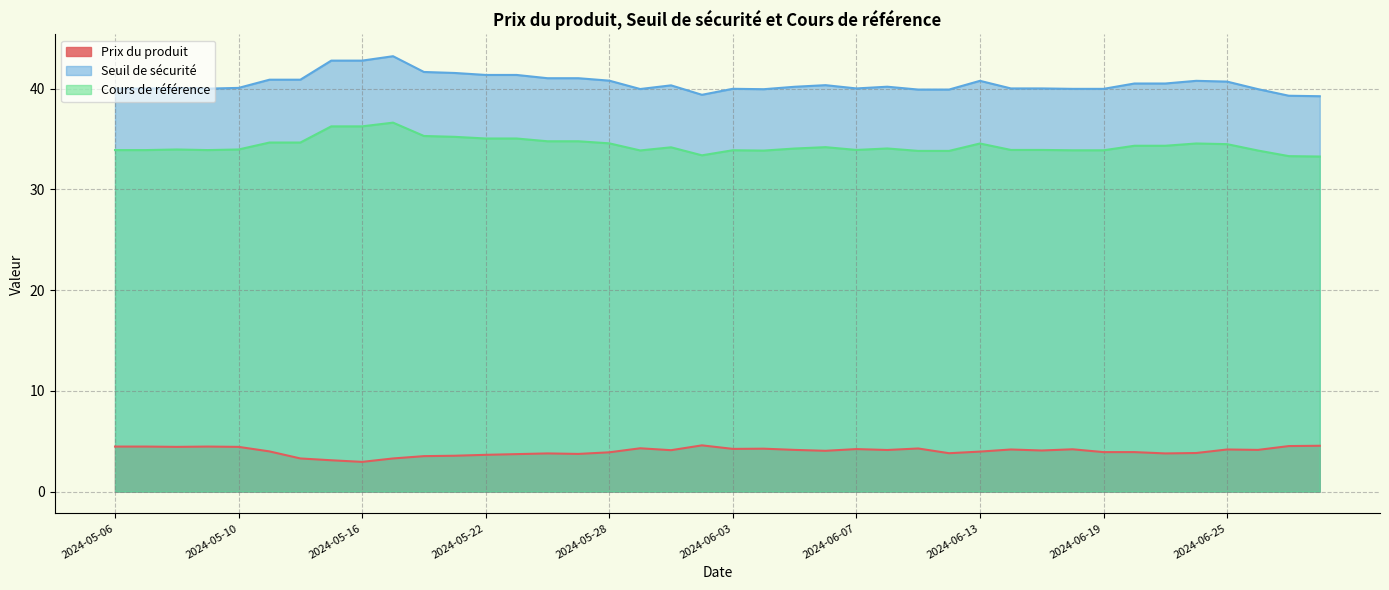

Where does the Cours de référence series first go above 34?

2024-05-13